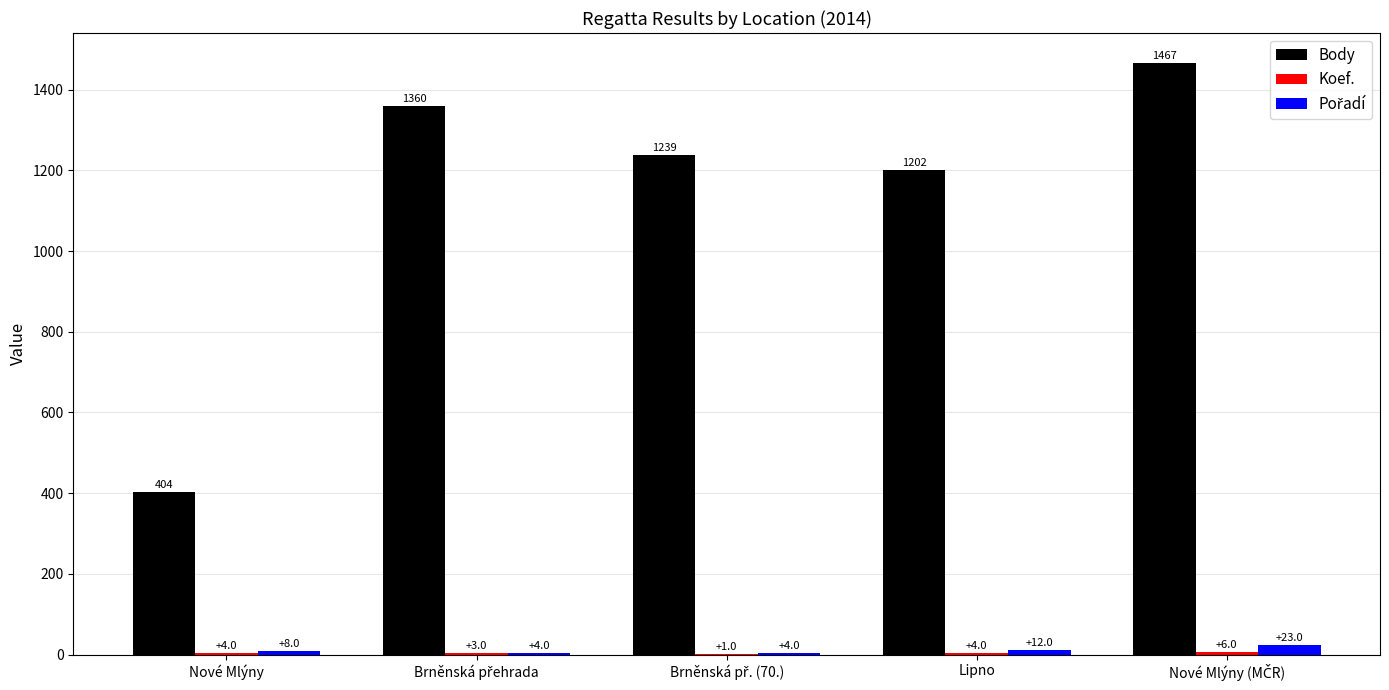

What is the sum of all Body values?

5672